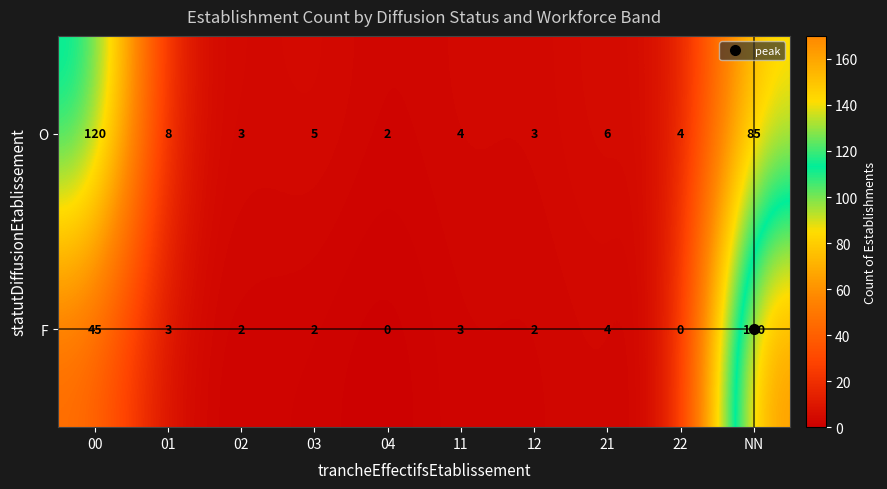

Where is F nearest to the value 85?

00